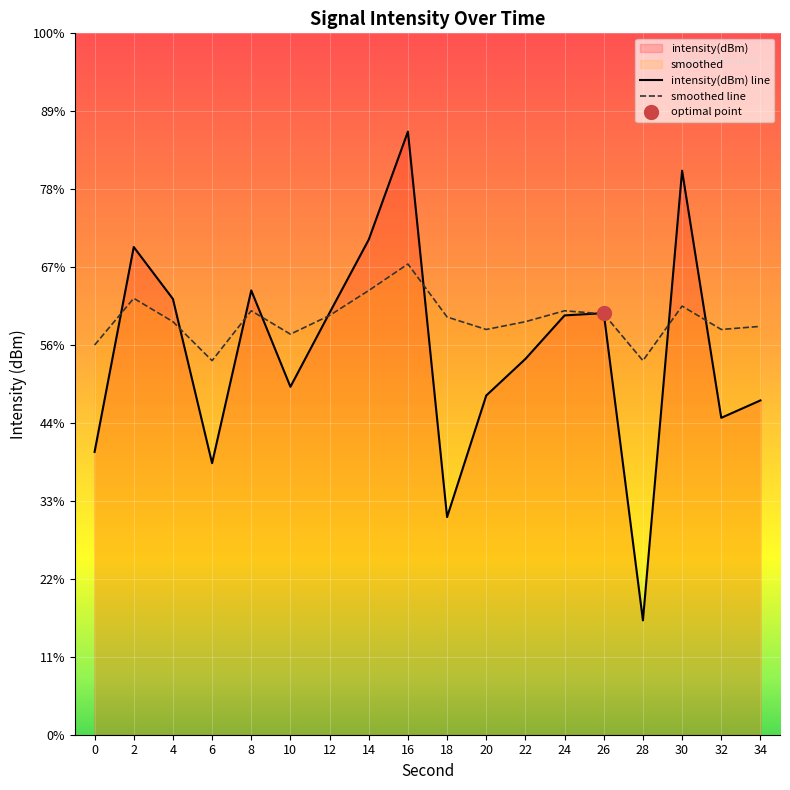

What is the value of the intensity(dBm) point at the 9th from the left?

-111.3